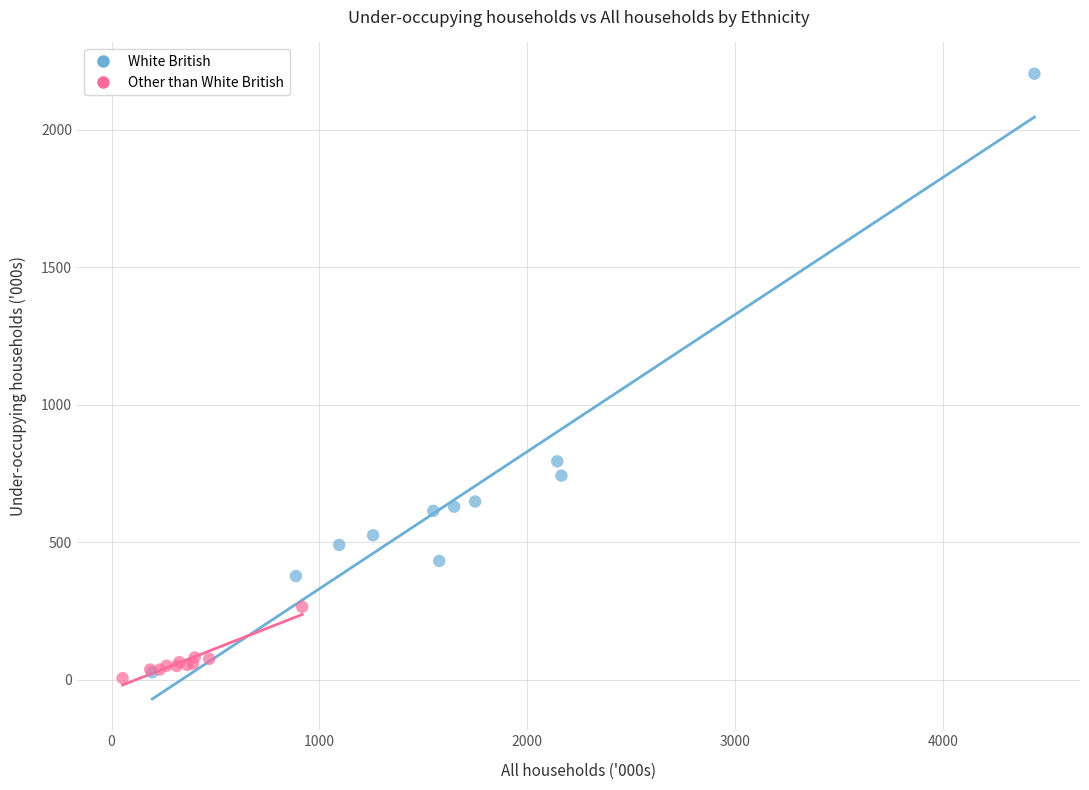

Which series has the largest Y range (max minus min)?

White British